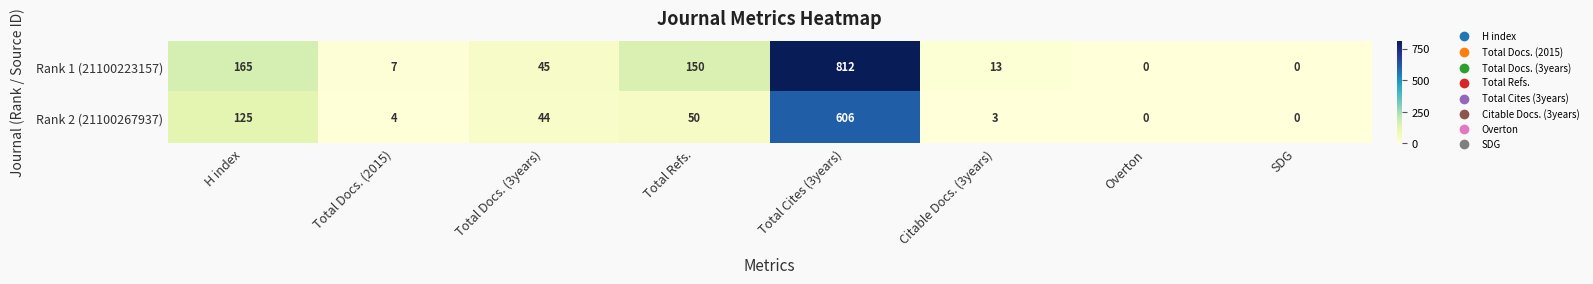

Is it true that Rank 2 (21100267937) equals 7 at Total Docs. (2015)?

False